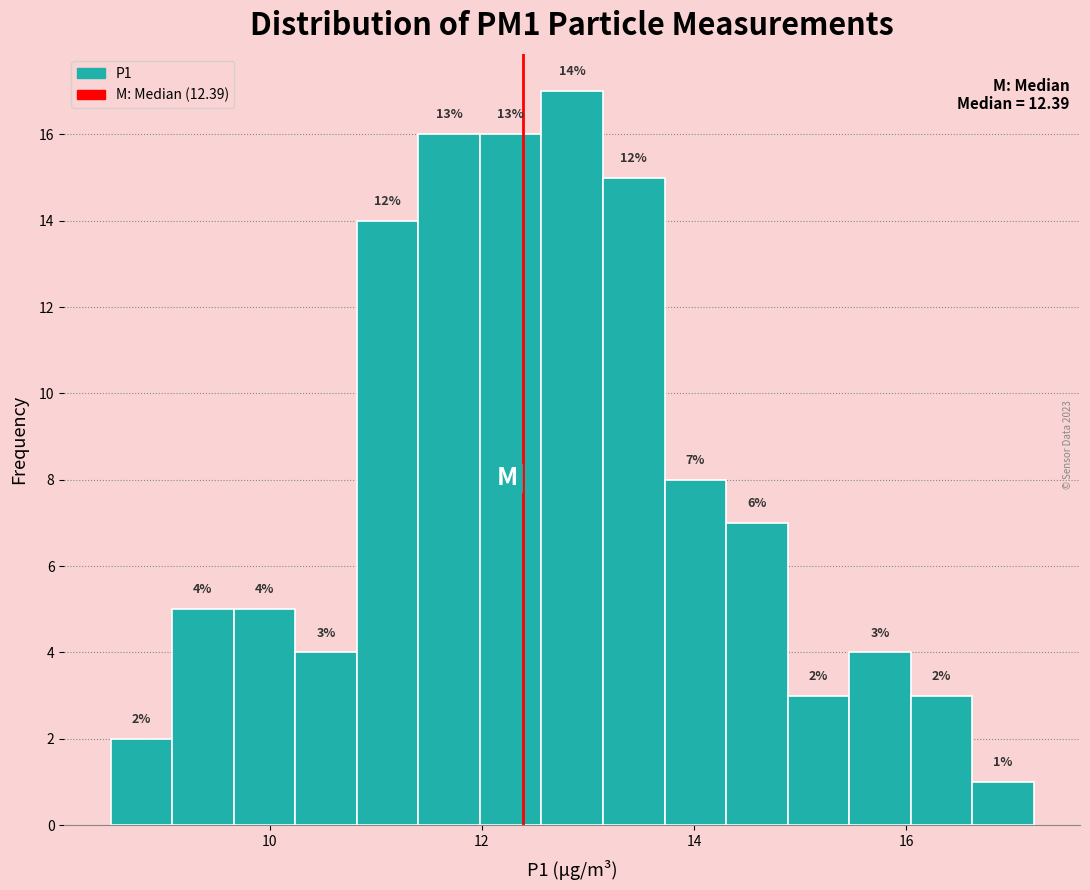

Read against the x-axis, roughly where is the centre of the tallest bar?

12.8